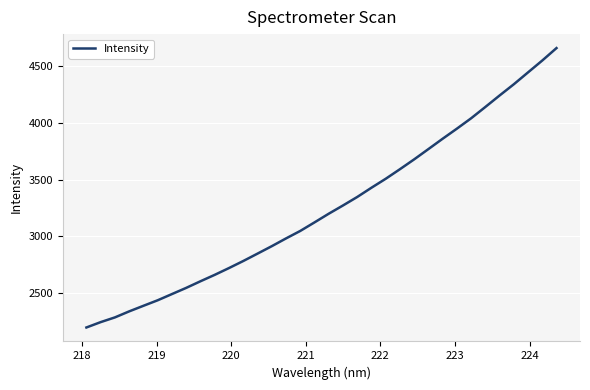

What is the smallest value displayed?

2200.7